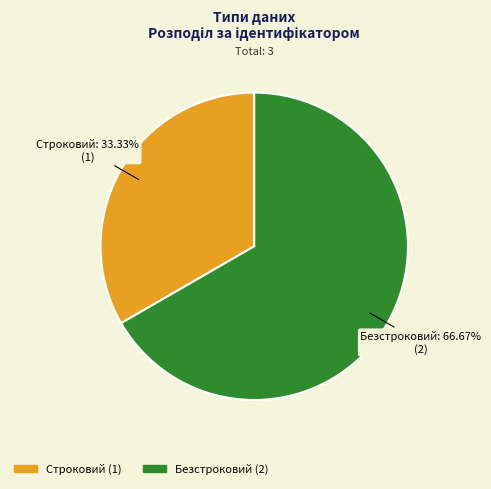

To the nearest percent, what percentage of the pie is Строковий?

33%